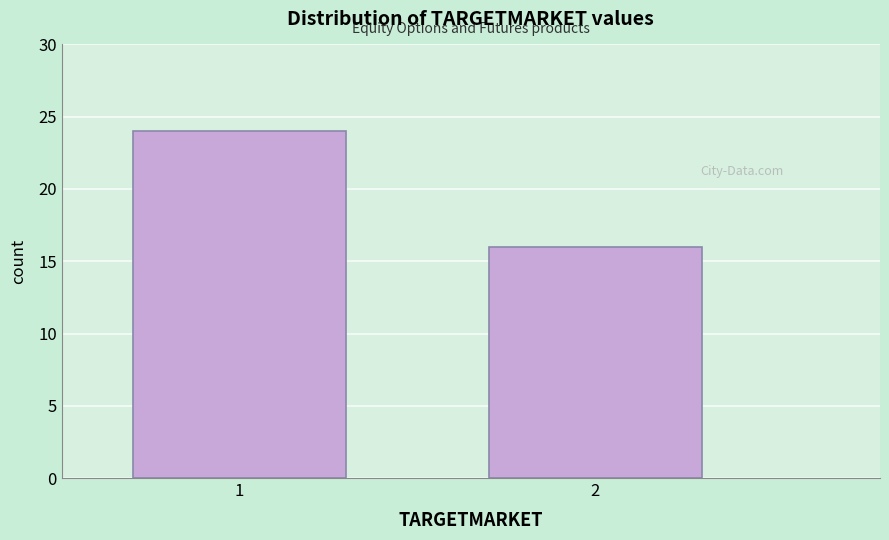

Reading left to right, what are all the values shown in this chart?

24	16